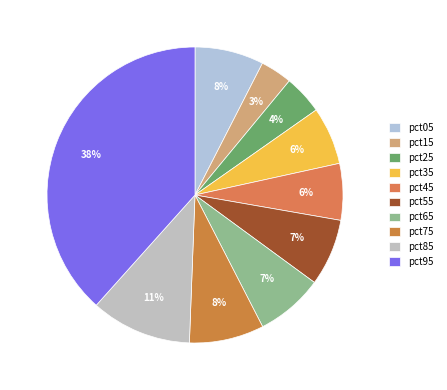

To the nearest percent, what percentage of the pie is pct75?

8%